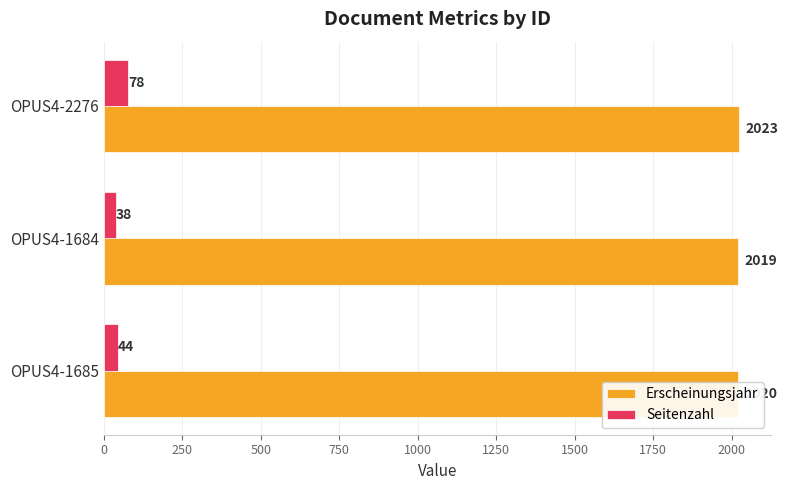

What is the difference between the second highest and minimum values in the Erscheinungsjahr series?

1